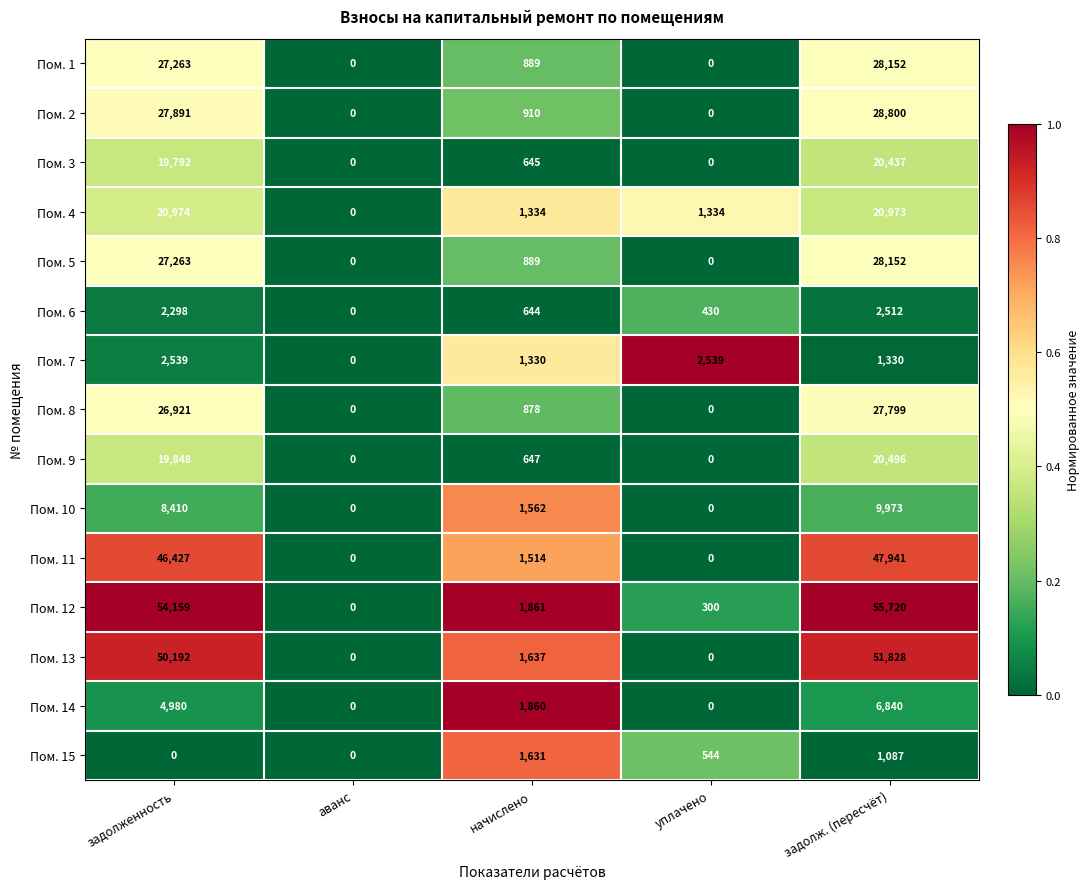

What is the maximum value for Пом. 2?

28800